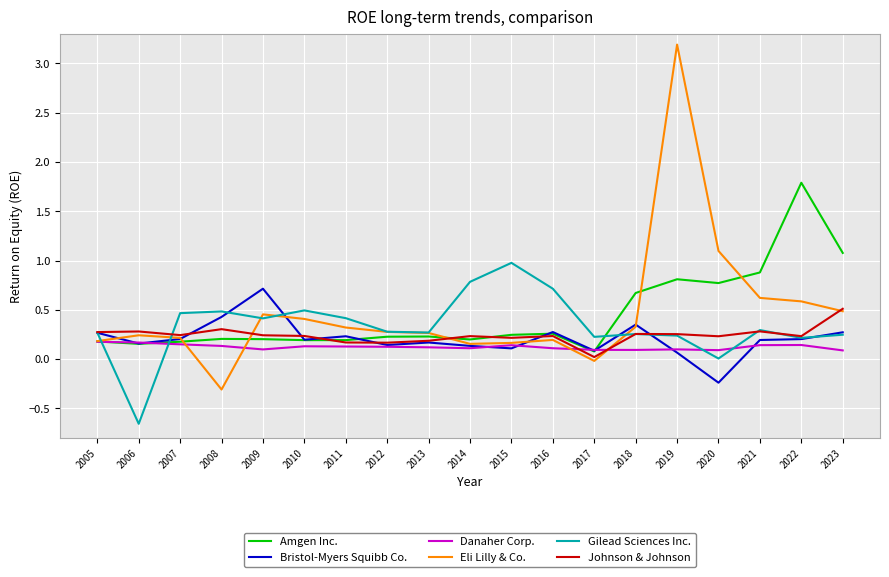

How many values in Bristol-Myers Squibb Co. are below zero?

1